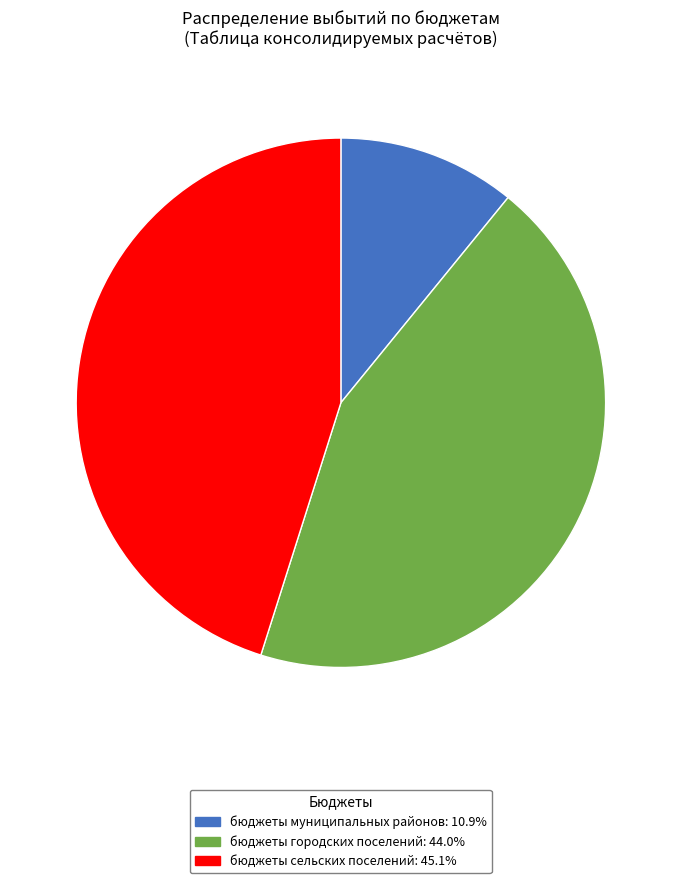

Does any single category account for the majority?

No